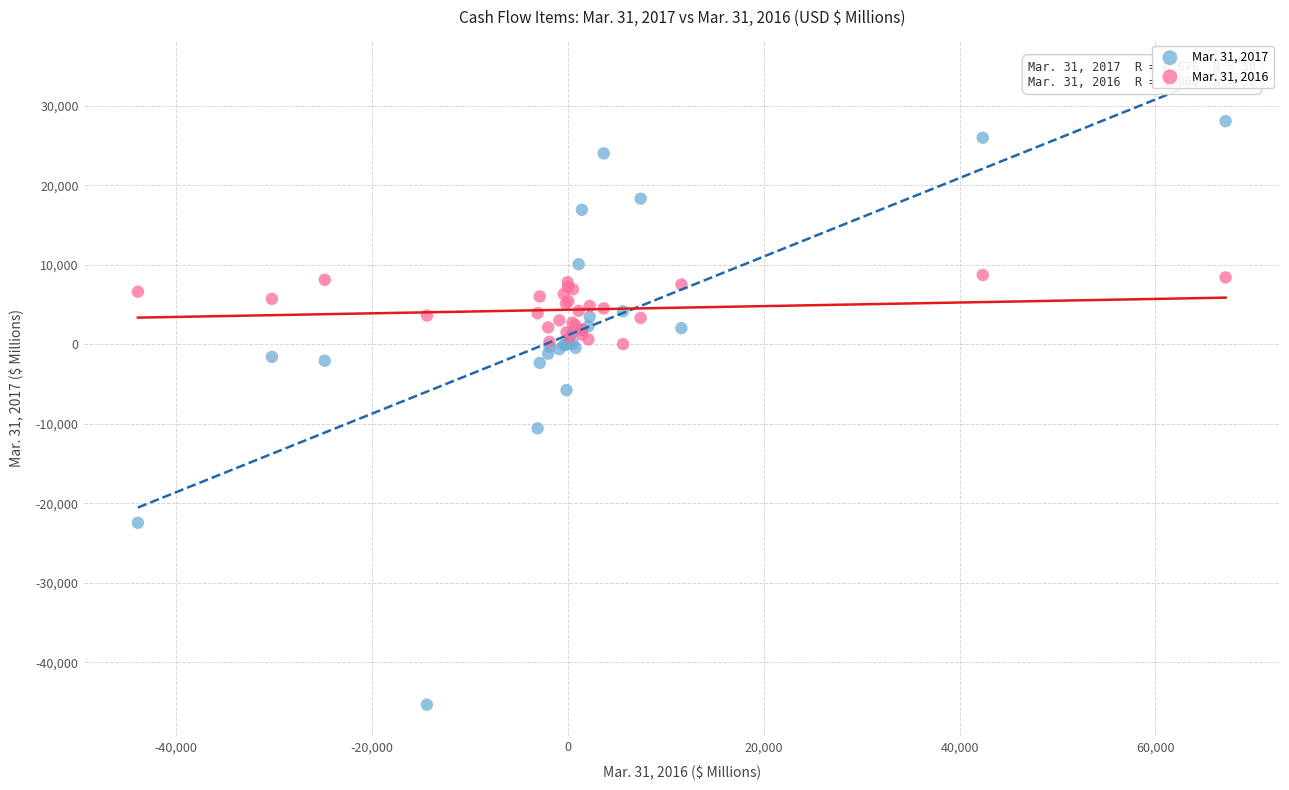

Which series contains the lowest Y value?

Mar. 31, 2017